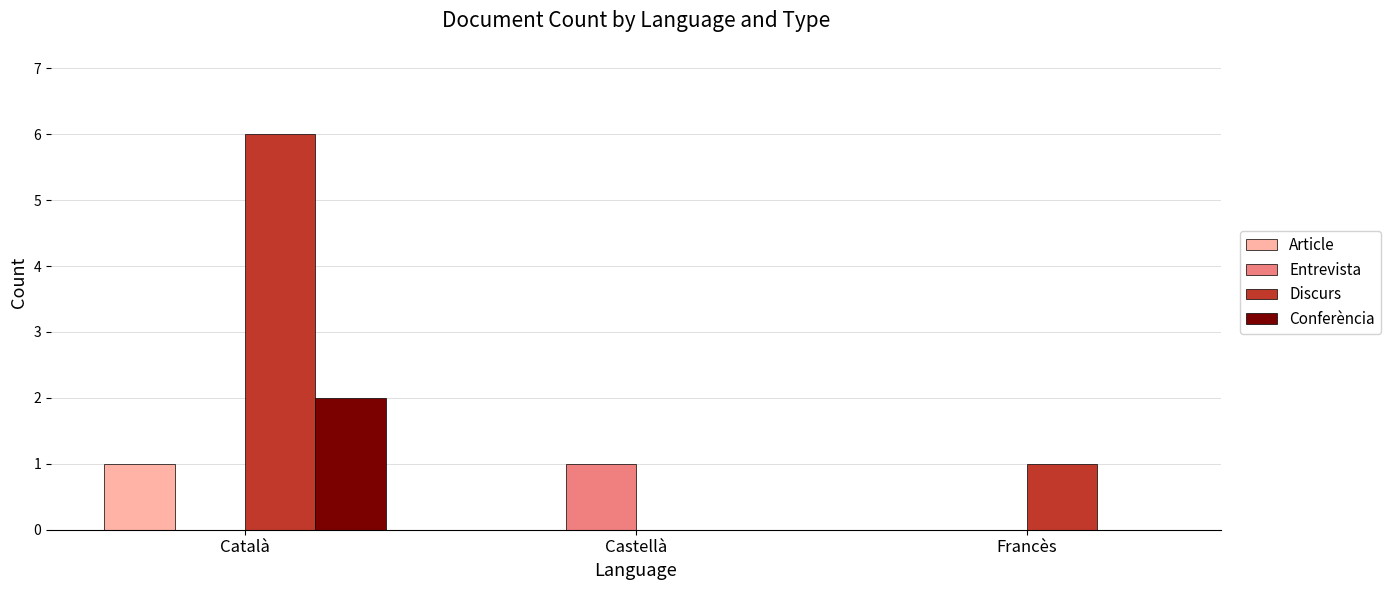

Which series changed the most between Català and Francès?

Discurs